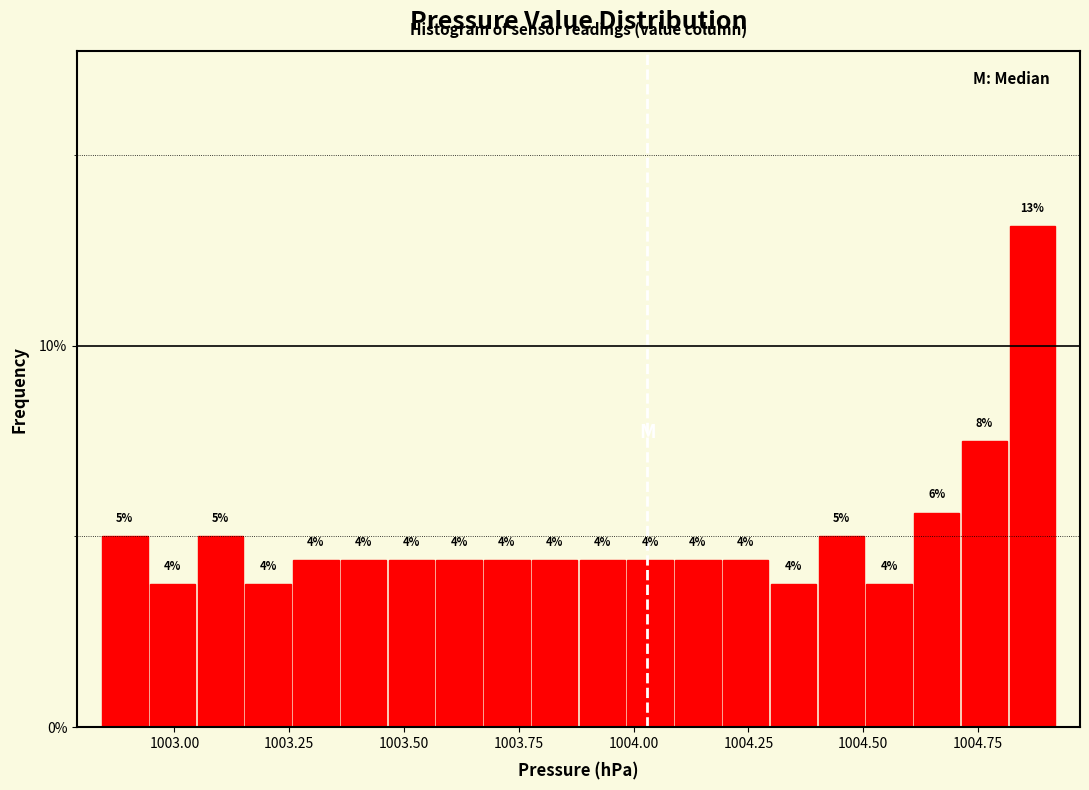

Read against the x-axis, roughly where is the centre of the tallest bar?

1004.85